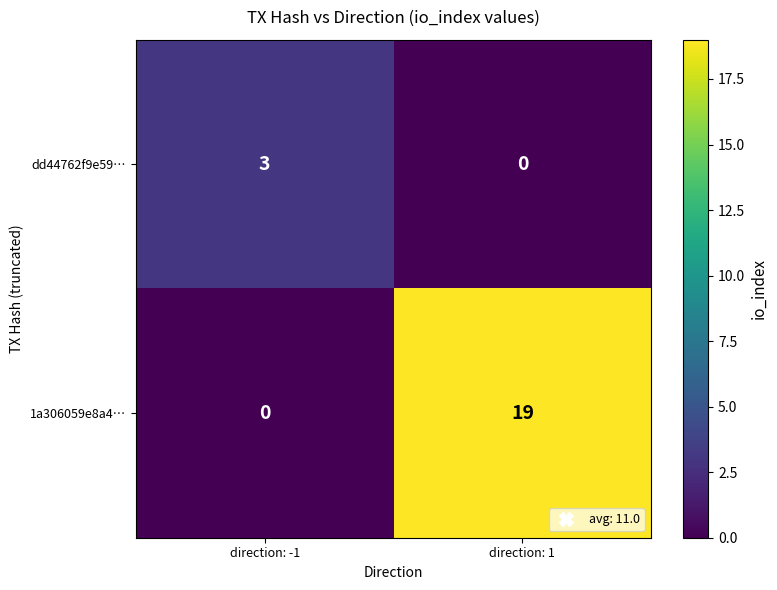

At which category does the chart reach its peak across all series?

direction: 1